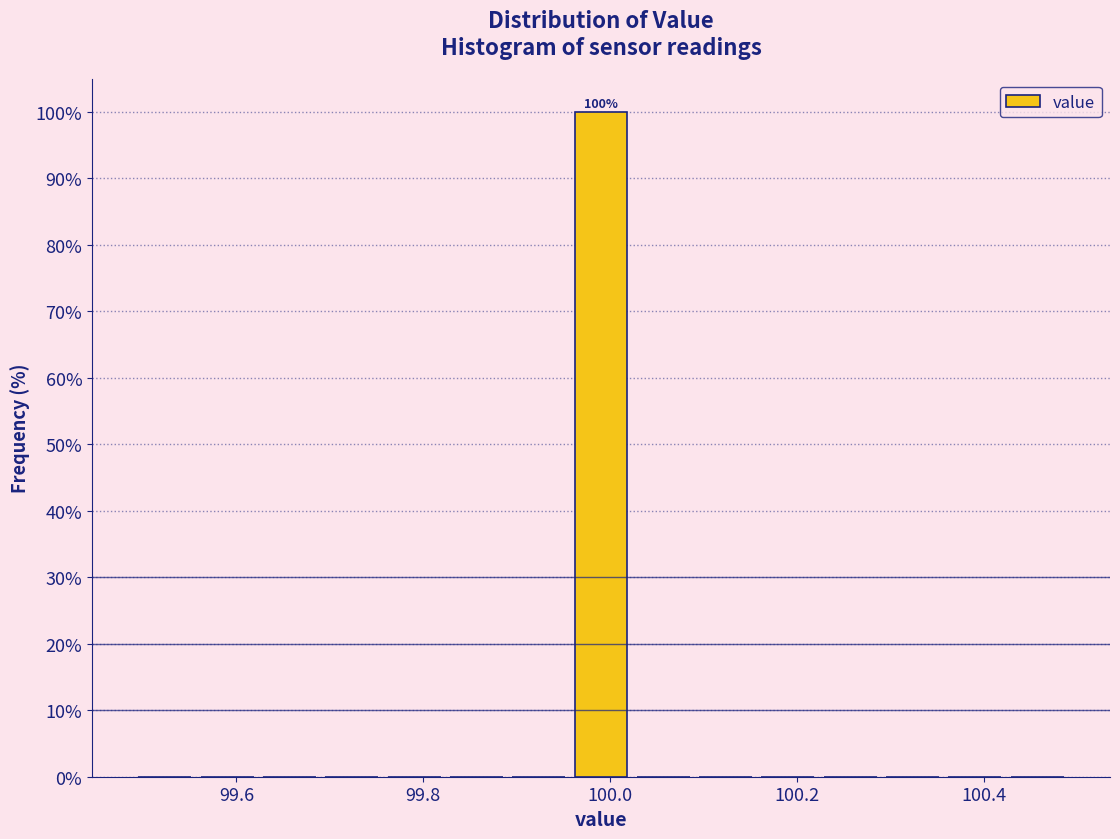

Read against the x-axis, roughly where is the centre of the tallest bar?

100.00